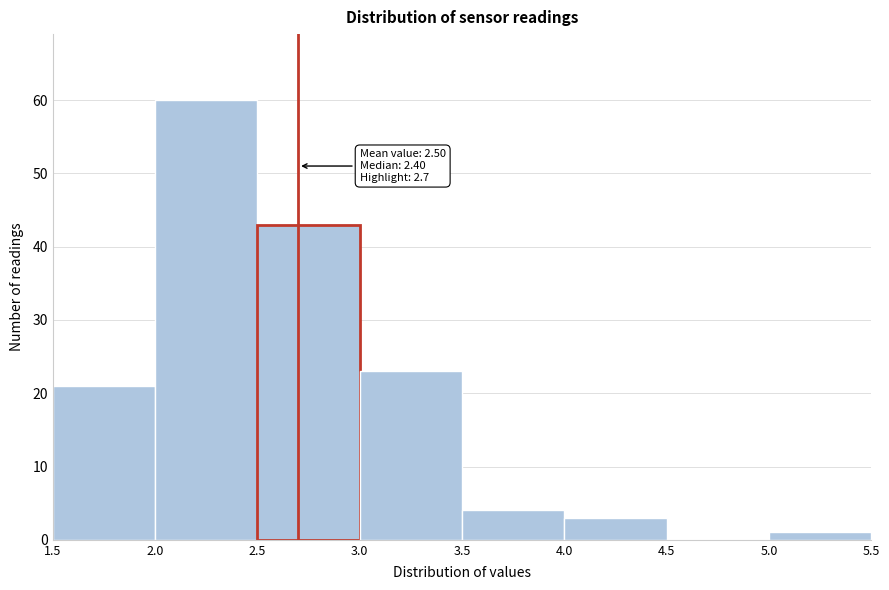

Which range on the x-axis has the tallest bar?

2.0 to 2.5